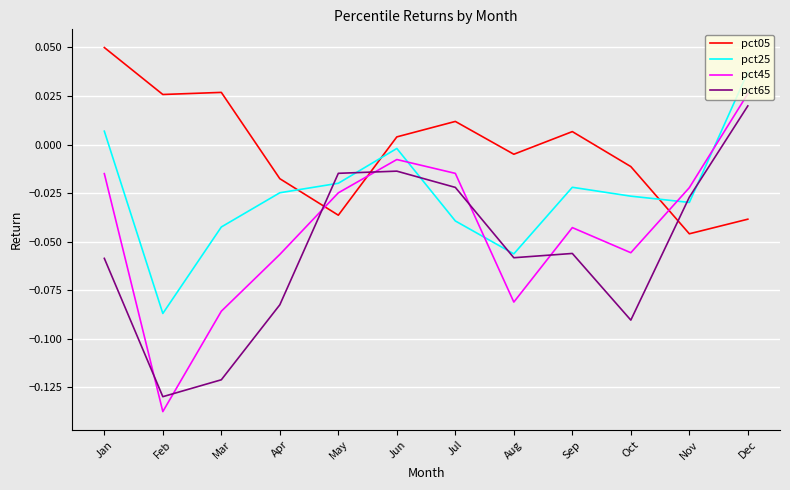

Rank the series by their average value, from highest to lowest.

pct05, pct25, pct45, pct65